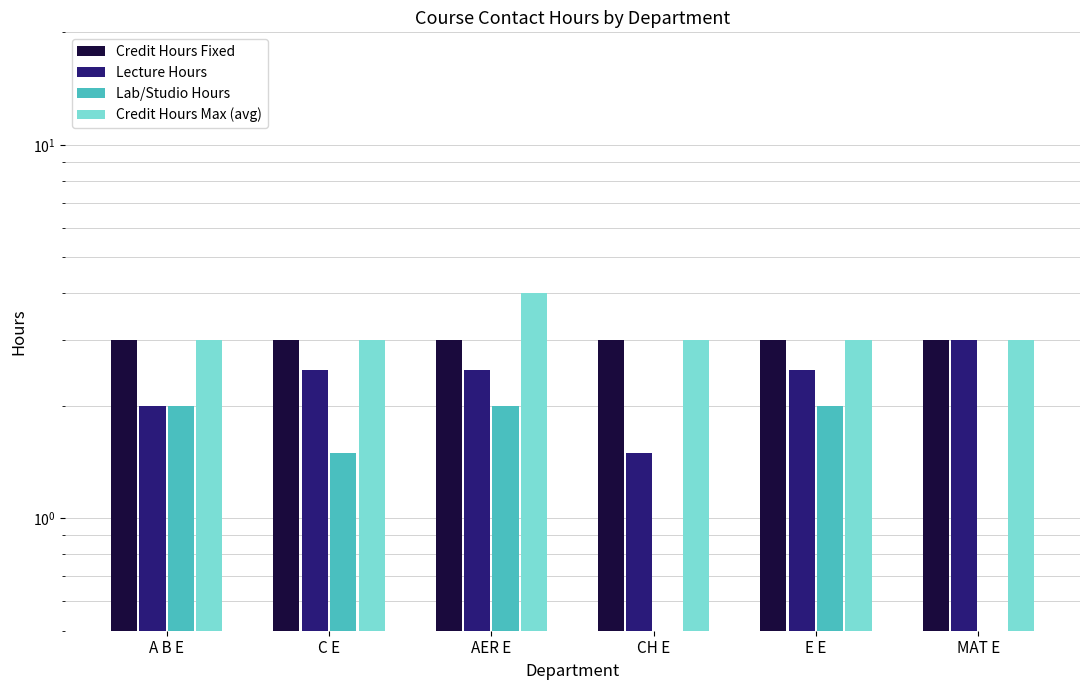

Rank the series at C E from highest to lowest value.

Credit Hours Fixed, Credit Hours Max (avg), Lecture Hours, Lab/Studio Hours